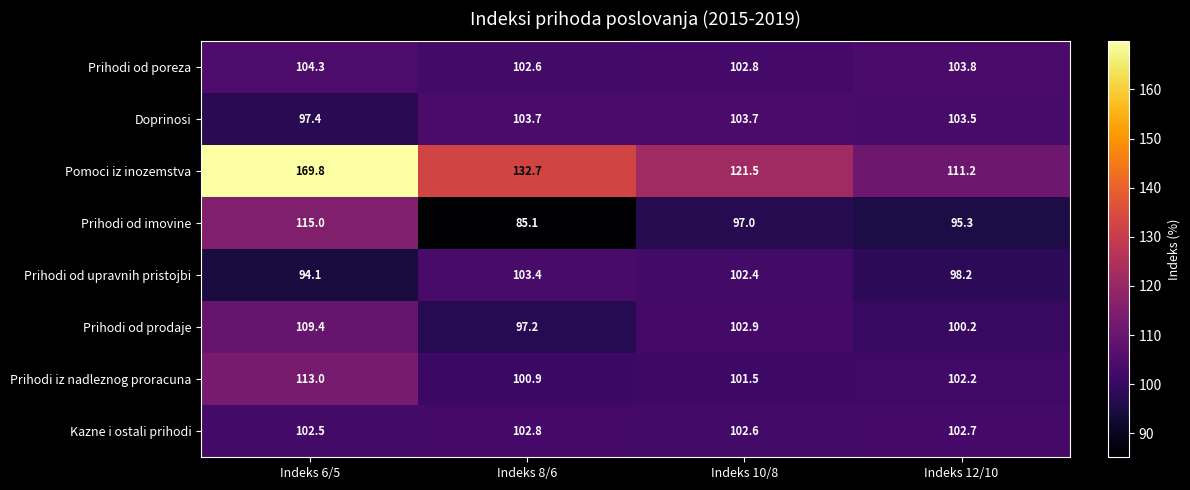

What is the difference between the highest and lowest values at Indeks 10/8?

24.5